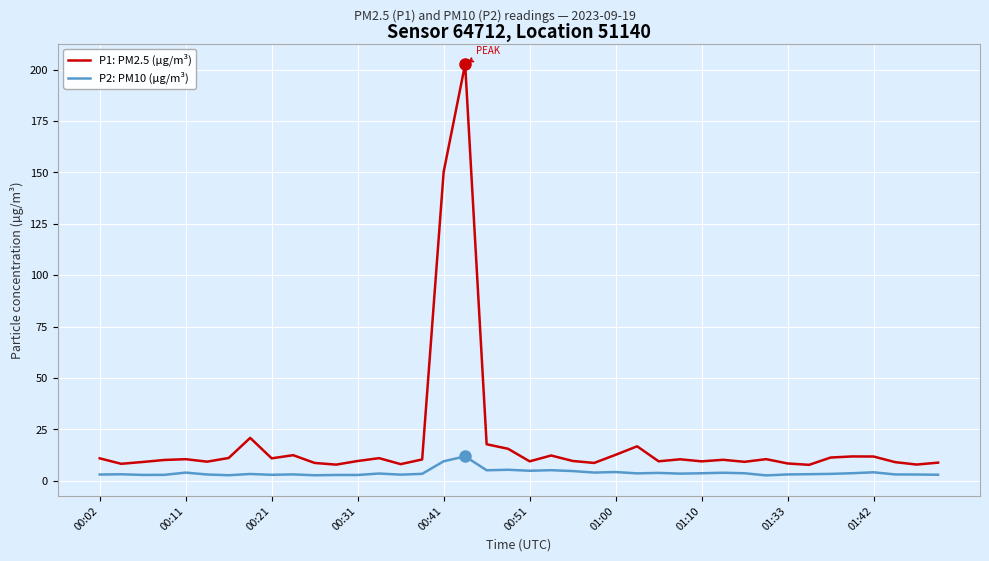

What is the difference between the second highest and second lowest values in the P1: PM2.5 (µg/m³) series?

142.5